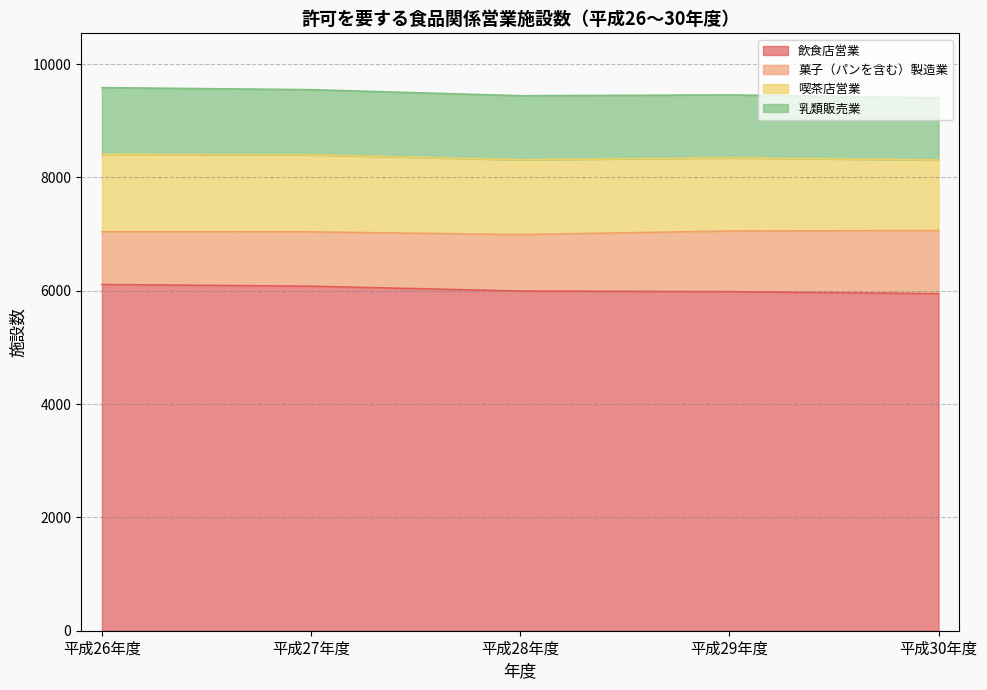

Between 平成29年度 and 平成30年度, which is larger?

平成29年度